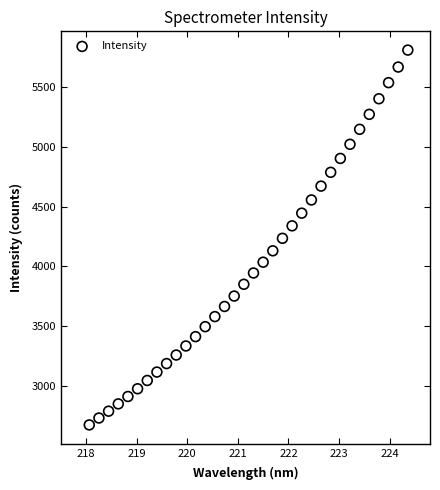

What is the range of Y values (max minus min)?

3127.5